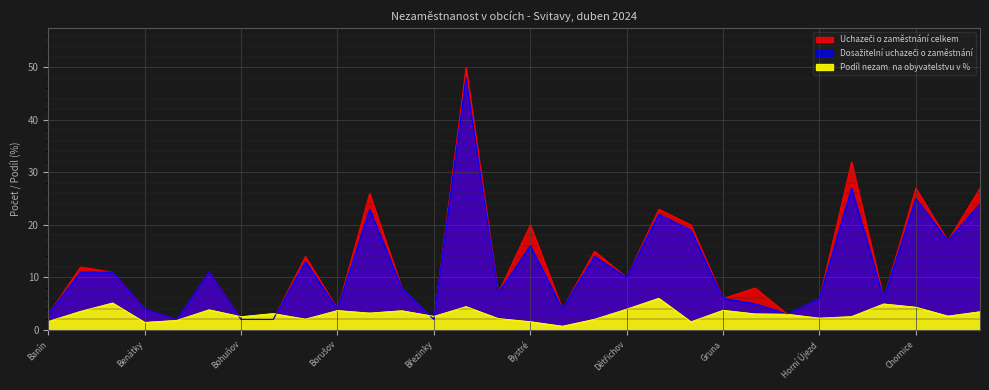

True or false: Dosažitelní uchazeči o zaměstnání has a value of 12.8 at Chornice.

False